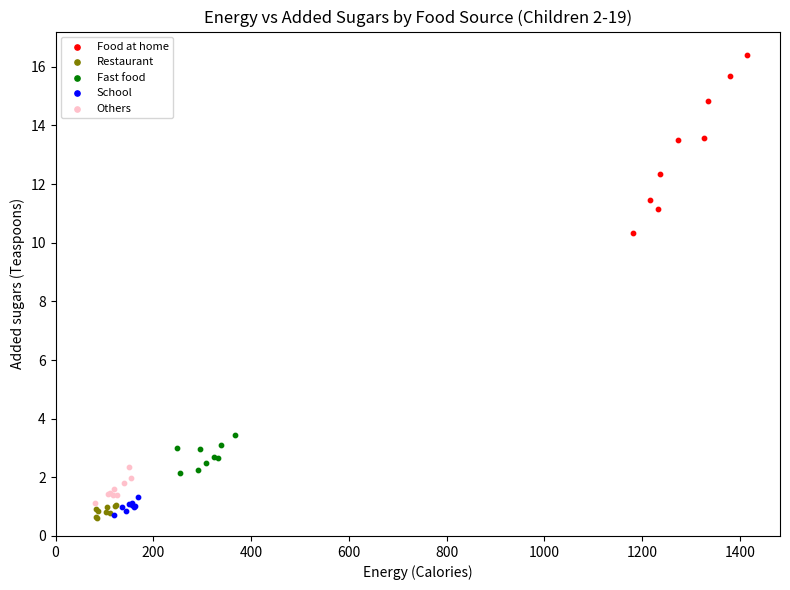

Which series has the widest spread of Y values?

Food at home